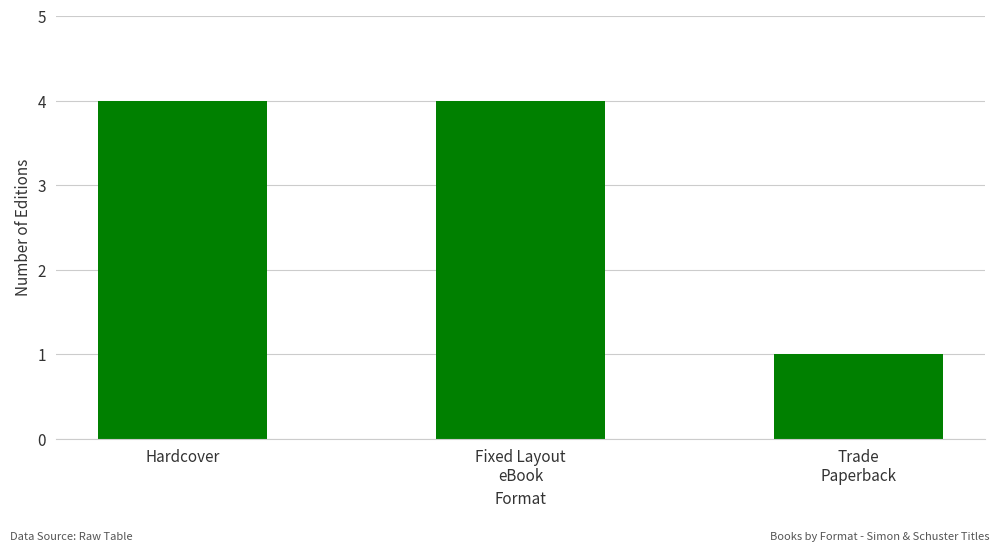

What is the value of the 2nd bar from the left?

4